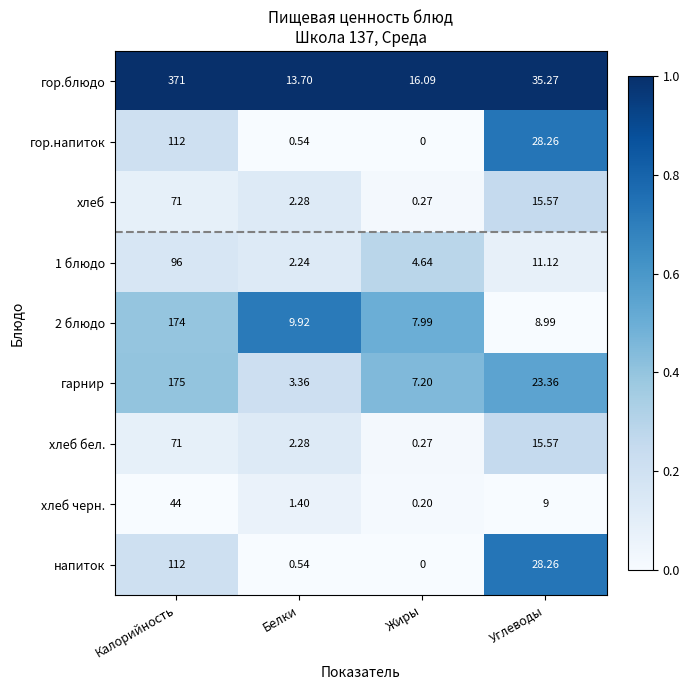

At which label does хлеб first exceed 15?

Калорийность